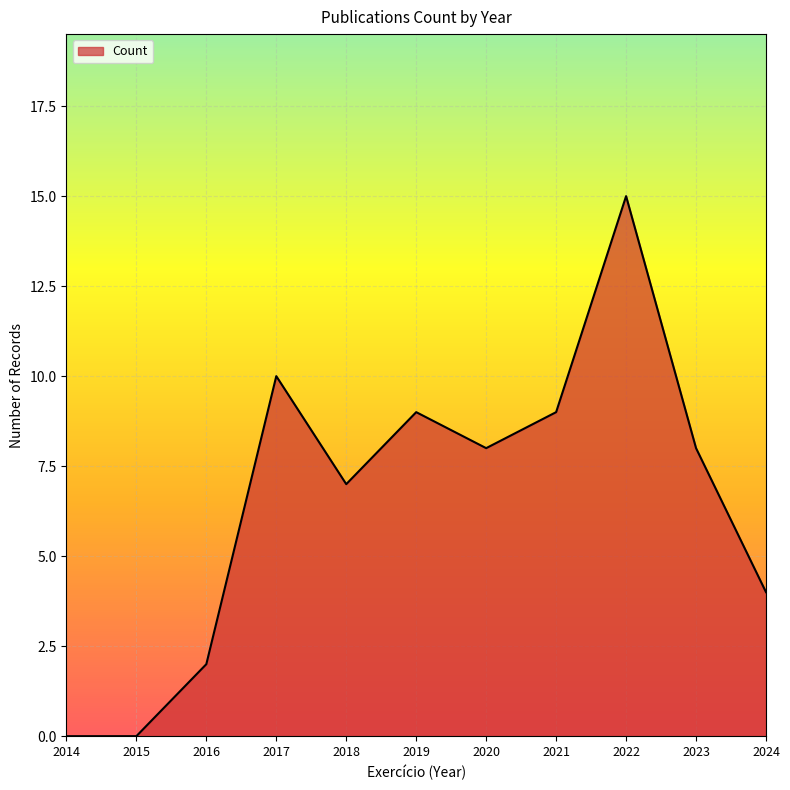

True or false: the data shows 15 at 2019.

False